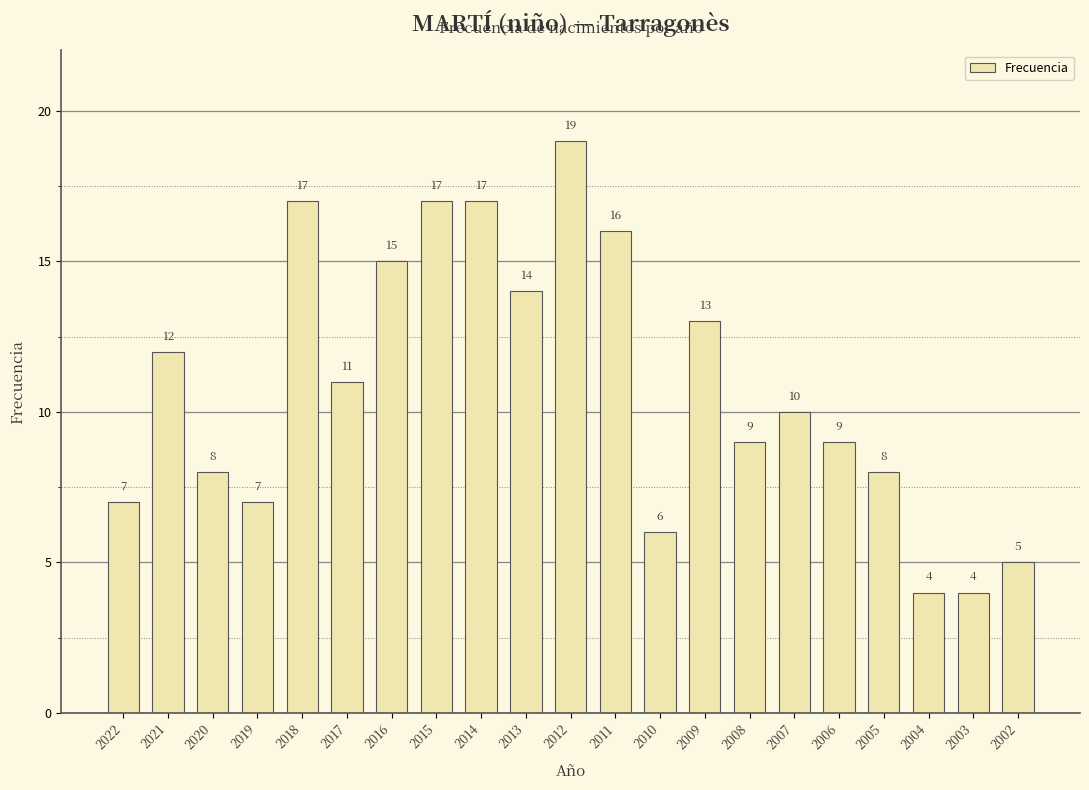

What is the value of the 7th bar from the left?

15